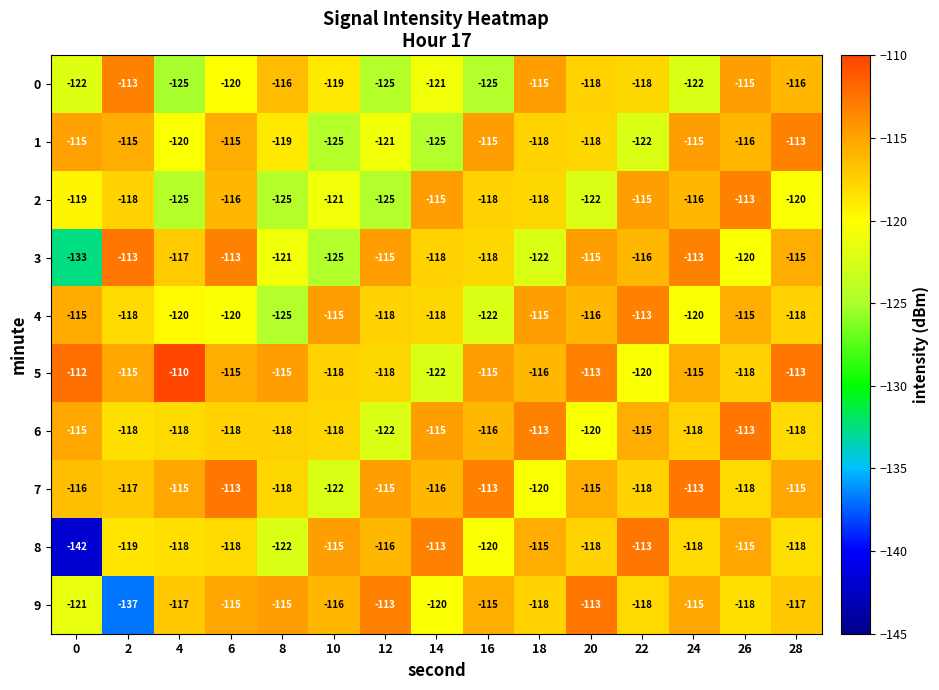

What is the lowest value of the 3 series?

-133